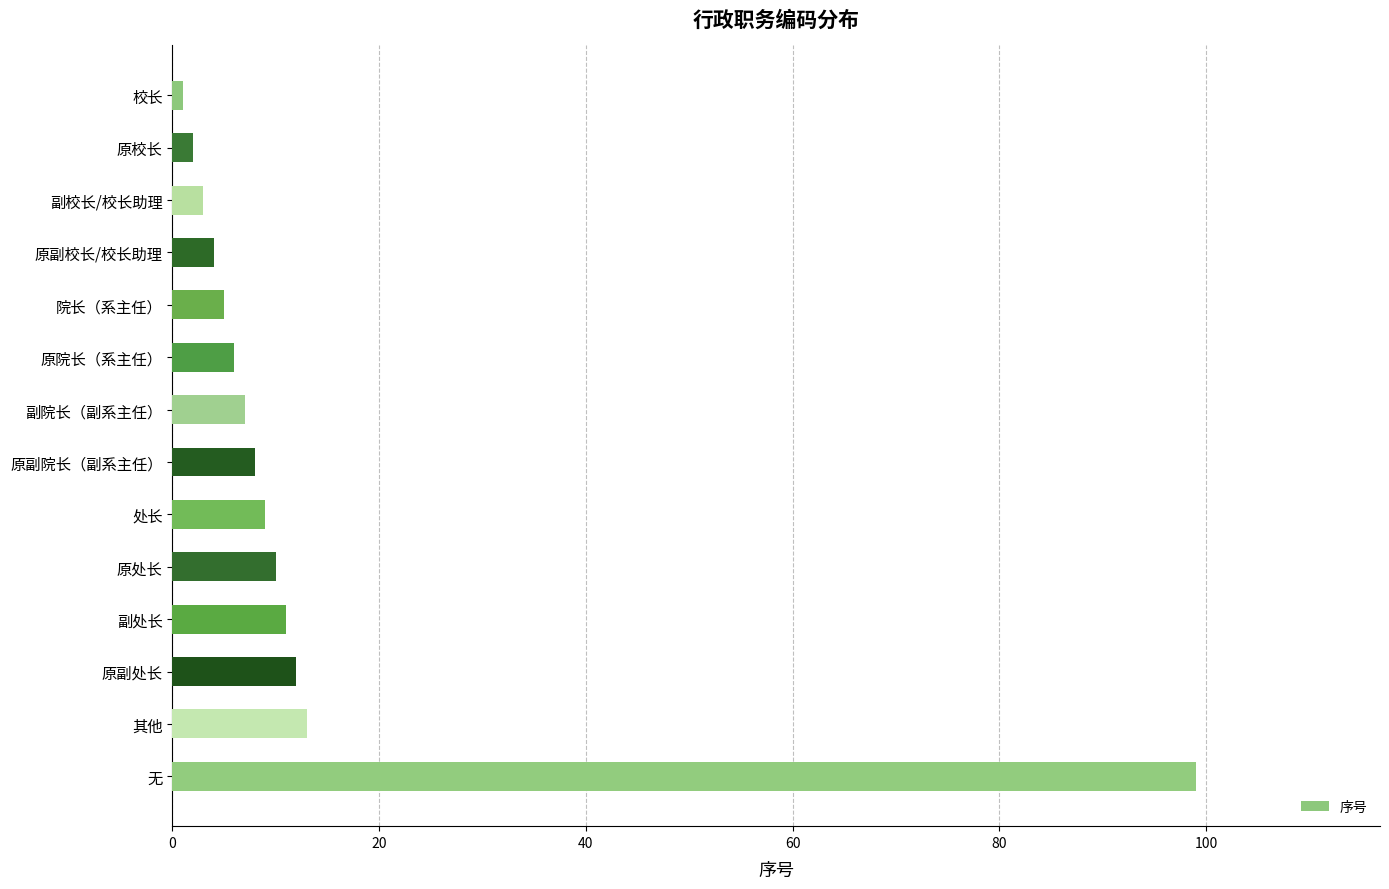

The chart shows a value of 12 at 原副处长. True or false?

True